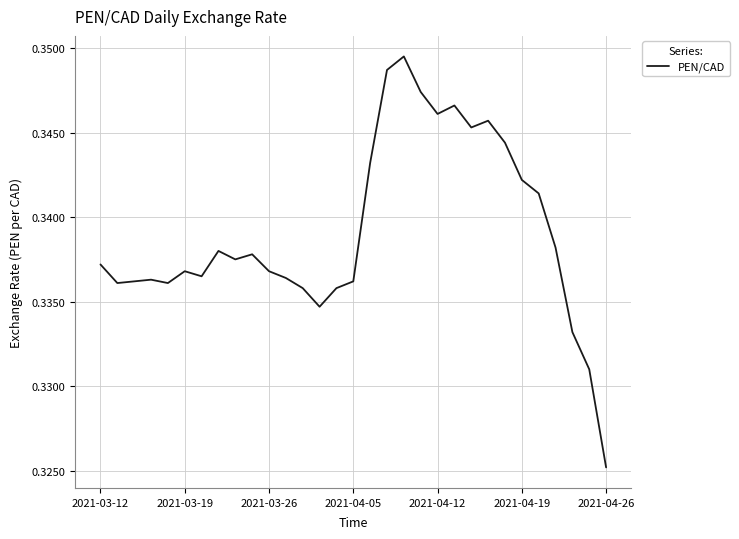

Does the chart display data point markers on the line(s)?

No